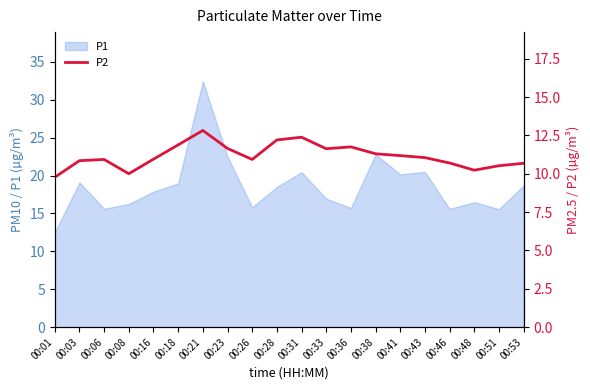

At which label is the value closest to 11?

00:16